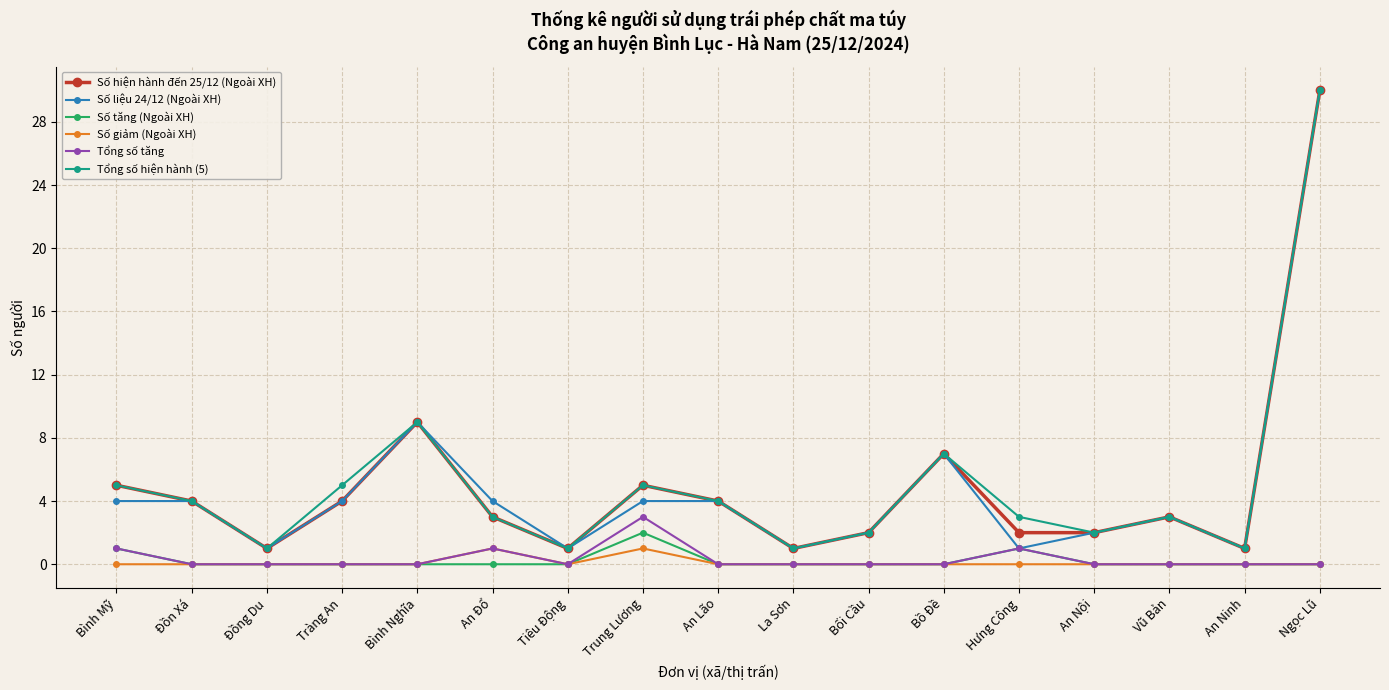

At how many categories does at least one series exceed 25?

1